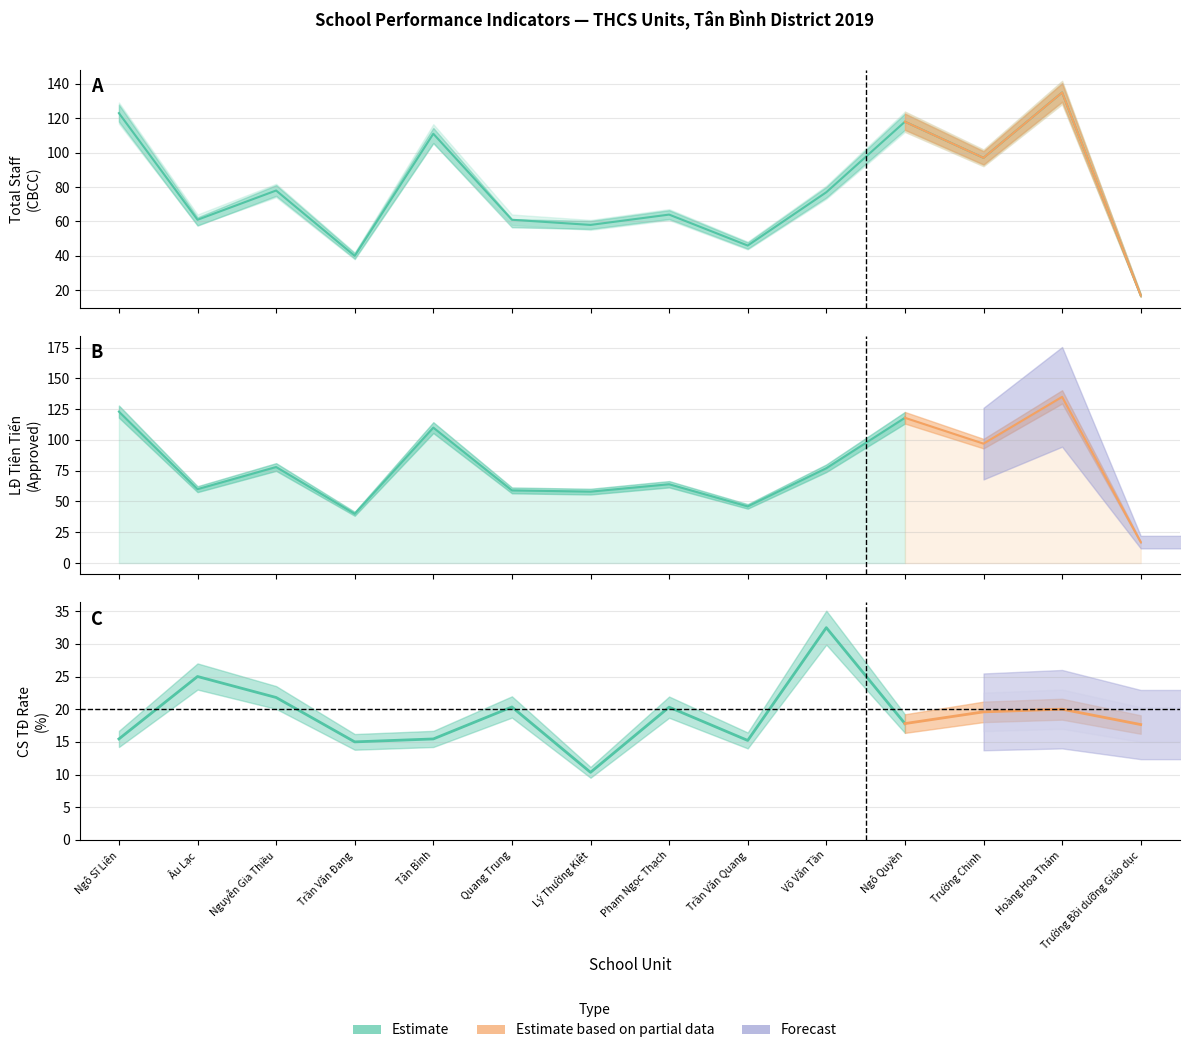

What is the average value of the Total CBCC series?

78